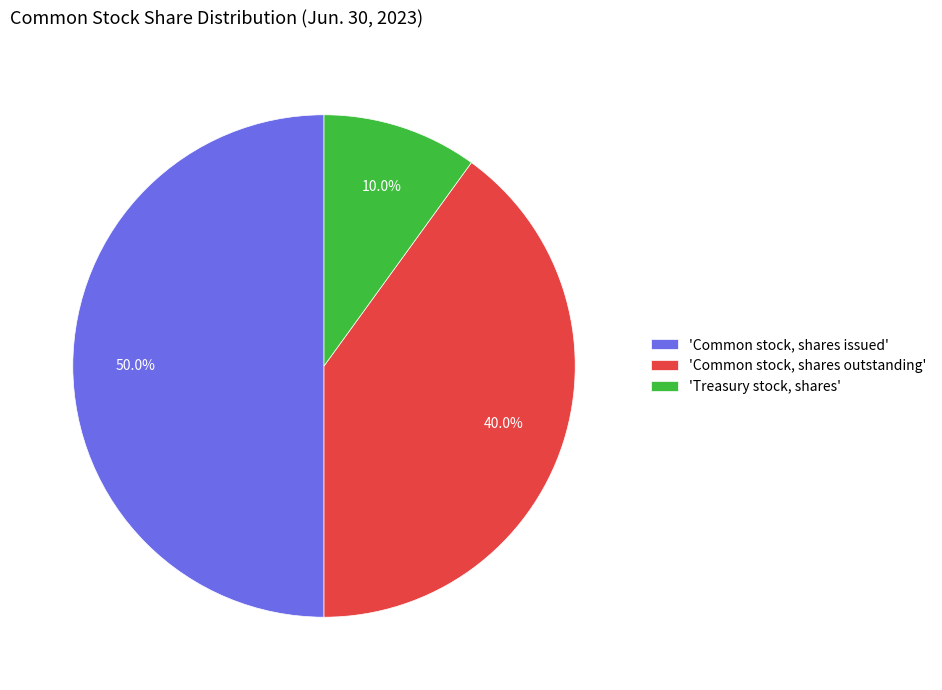

What portion of the pie excludes 'Common stock, shares issued'?

50.0%